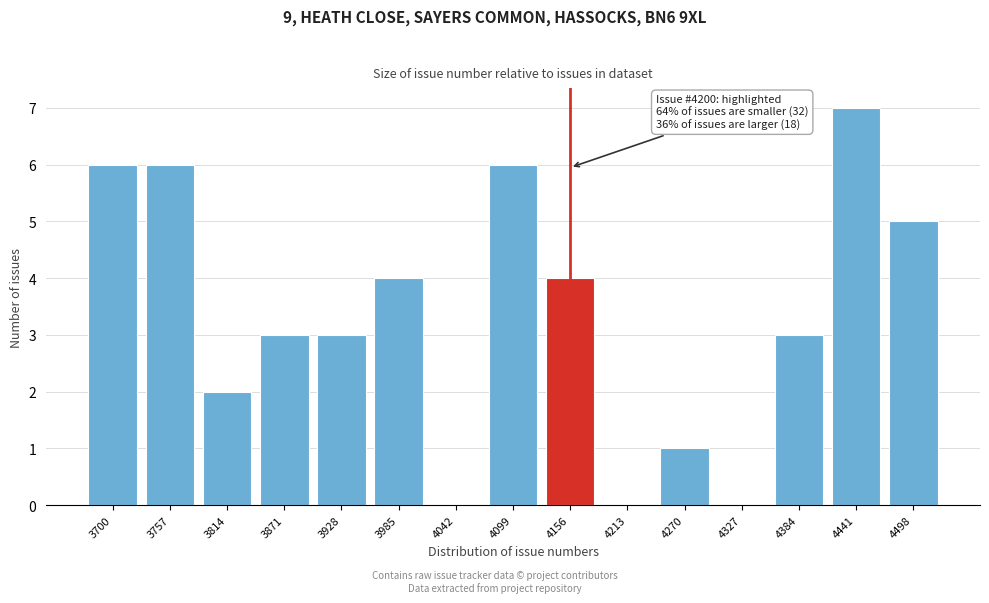

Reading right to left, list all the values displayed in this chart.

4498=5	4441=7	4384=3	4327=0	4270=1	4213=0	4156=4	4099=6	4042=0	3985=4	3928=3	3871=3	3814=2	3757=6	3700=6